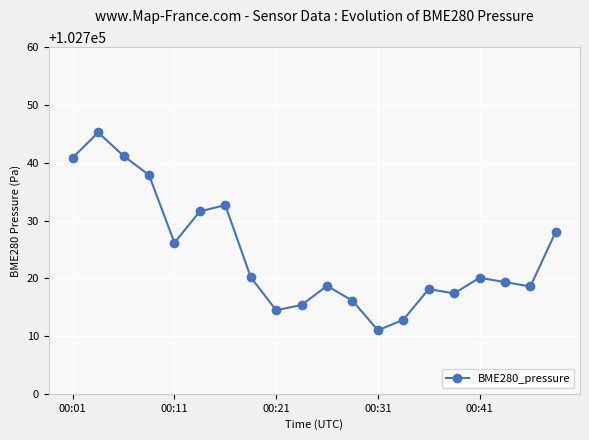

How many lines are shown in the chart?

1